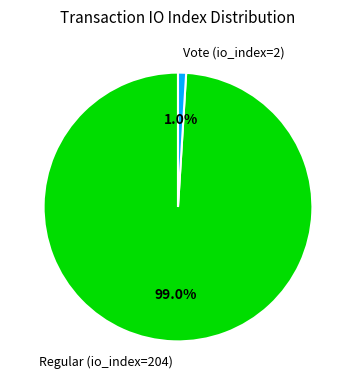

Is there any slice that represents more than half of the pie?

Yes